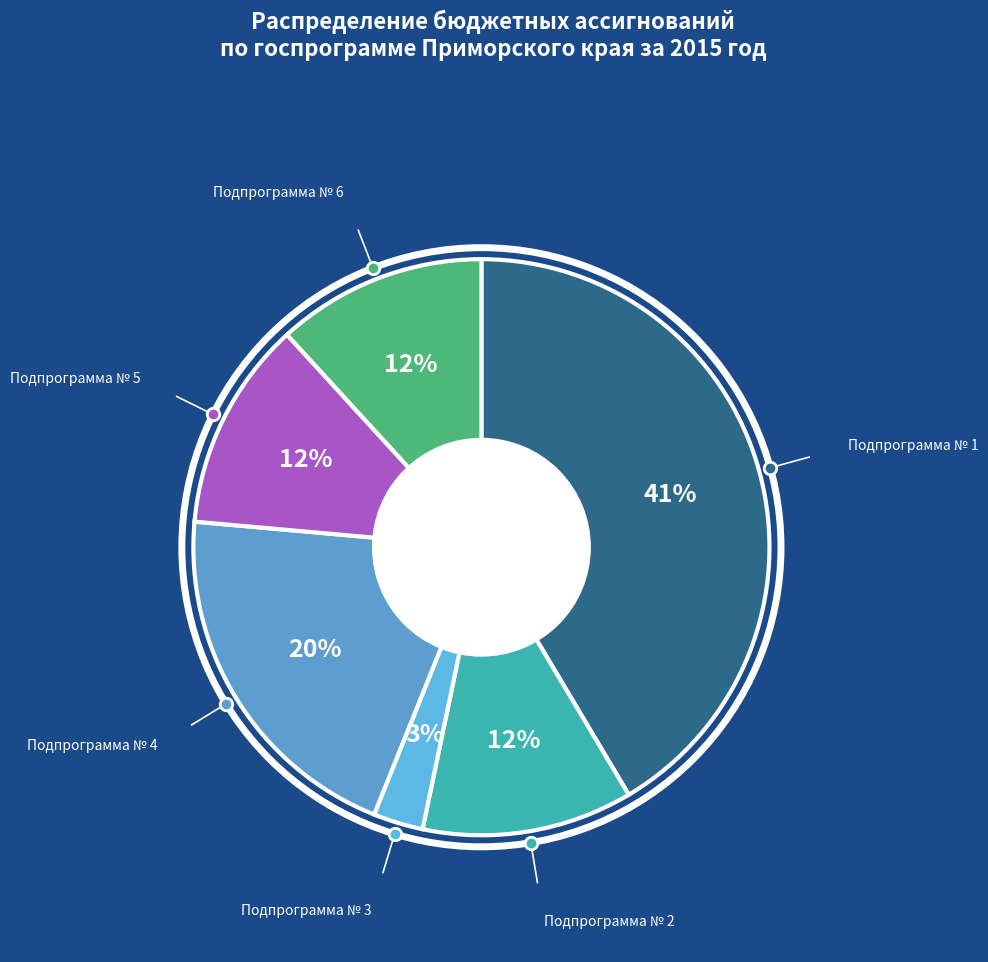

What percentage is the Подпрограмма № 1 slice, to the nearest percent?

41%